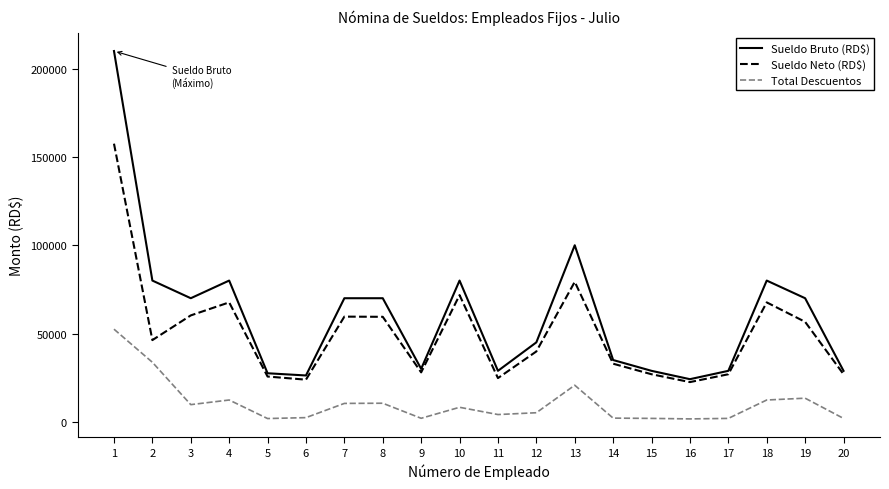

The value of Sueldo Bruto (RD$) at 6 is 18031.4. True or false?

False